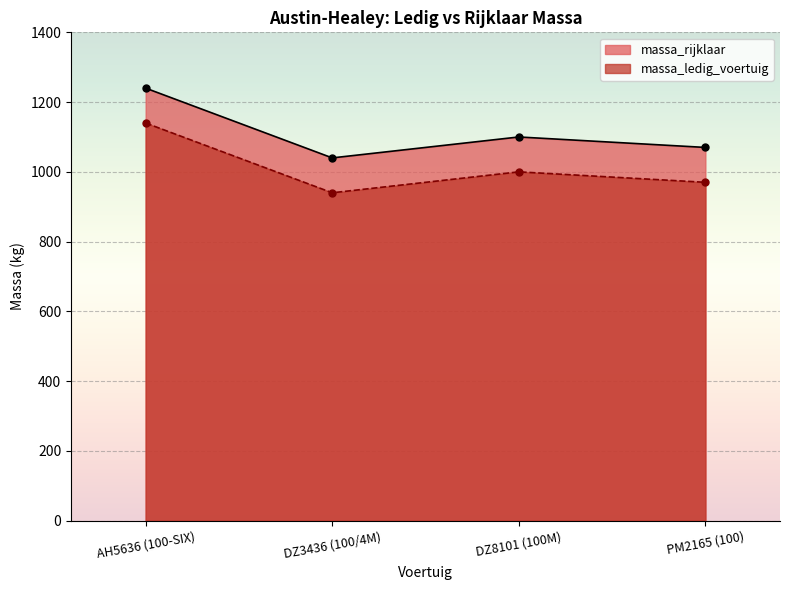

Reading left to right, extract all data points from this chart.

massa_ledig_voertuig: AH5636 (100-SIX)=1140	DZ3436 (100/4M)=940	DZ8101 (100M)=1000	PM2165 (100)=970
massa_rijklaar: AH5636 (100-SIX)=1240	DZ3436 (100/4M)=1040	DZ8101 (100M)=1100	PM2165 (100)=1070